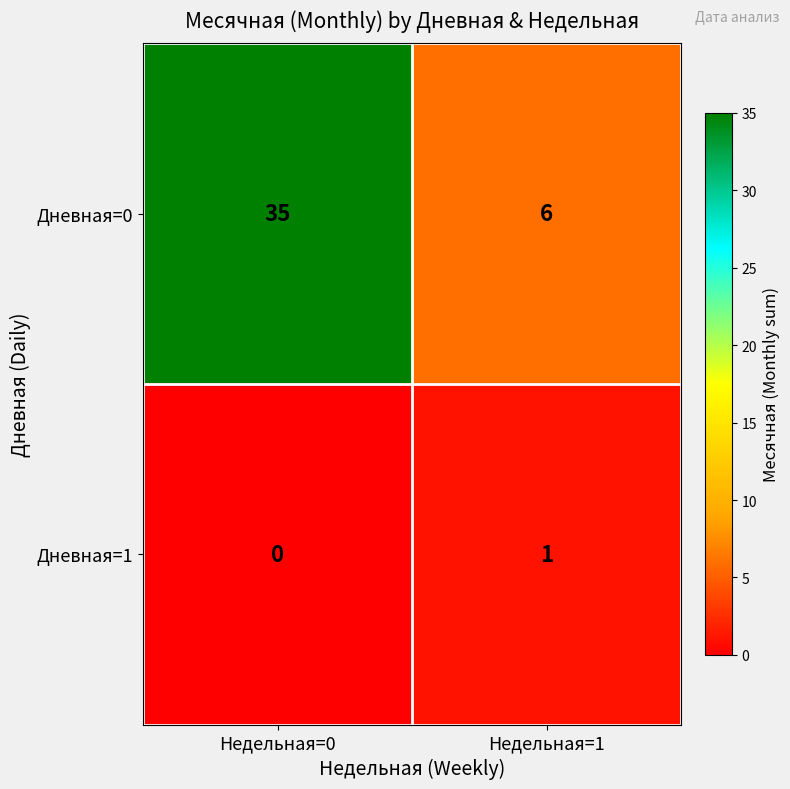

What is the total value across all series at Недельная=1?

7